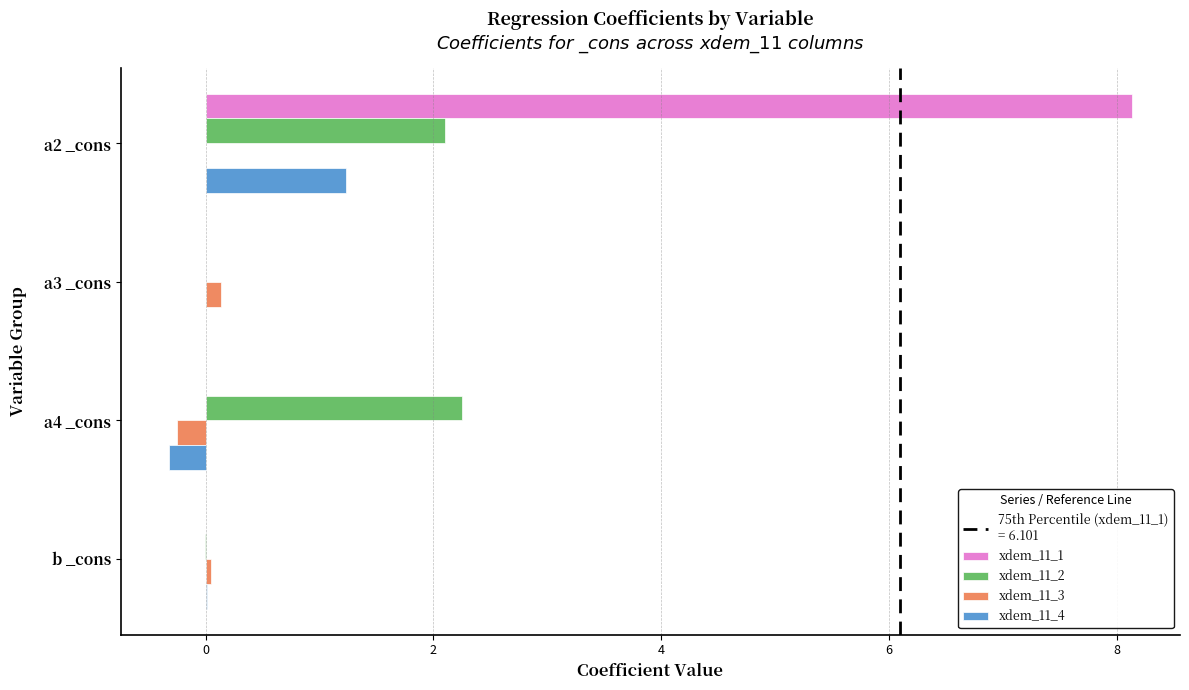

Which series has the widest spread of values?

xdem_11_1